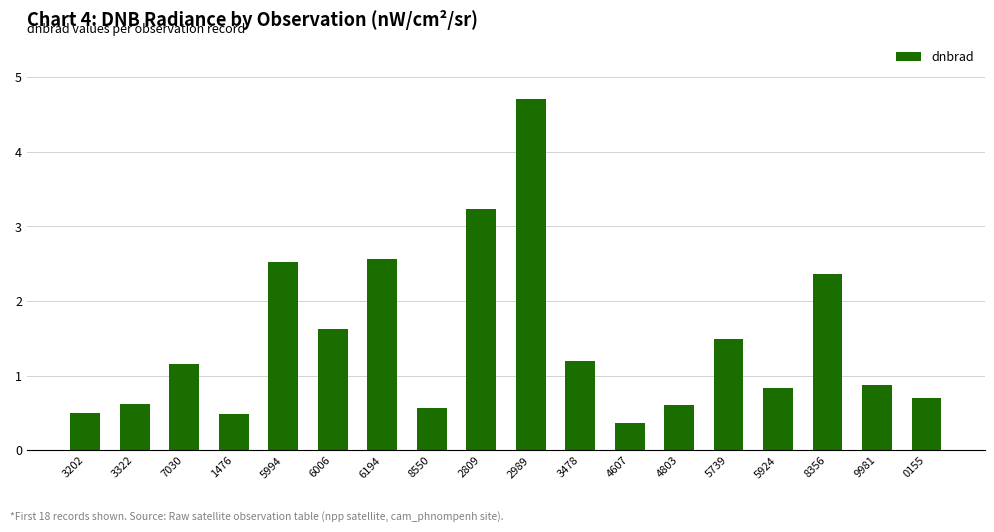

What is the sum of the values at 2809 and 3202?

3.7